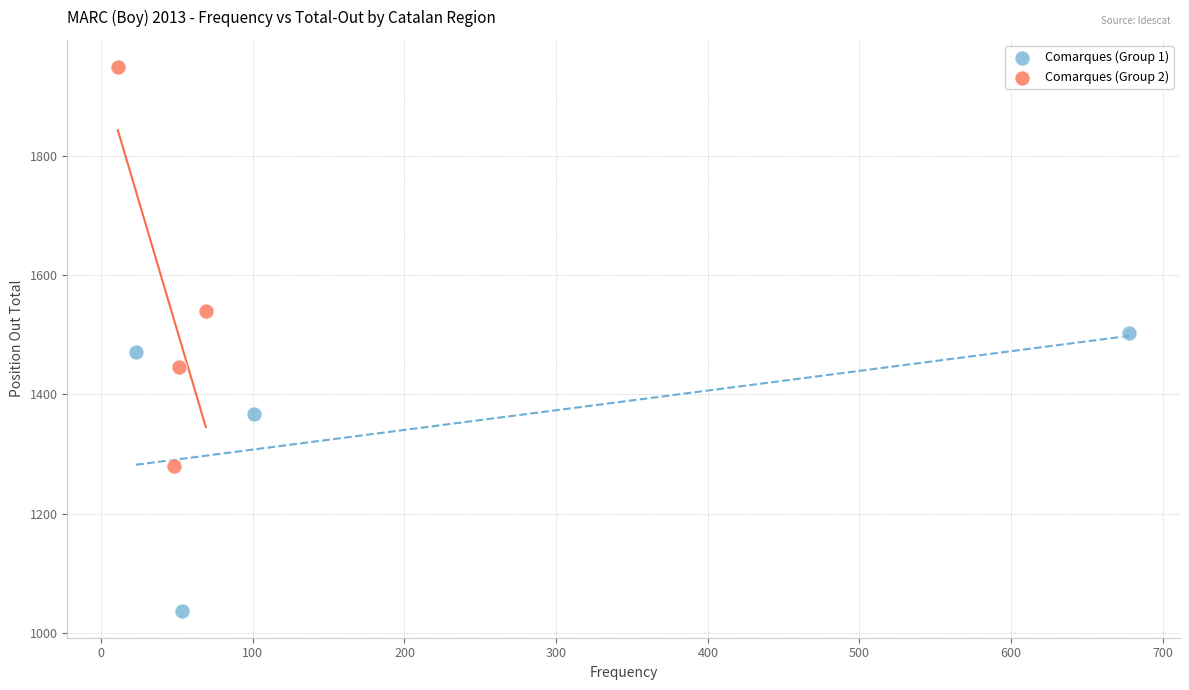

Which series contains the lowest Y value?

Comarques (Group 1)